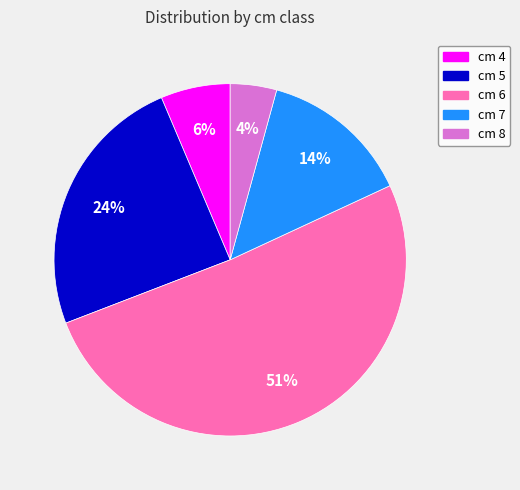

What percentage is the cm 7 slice, to the nearest percent?

14%